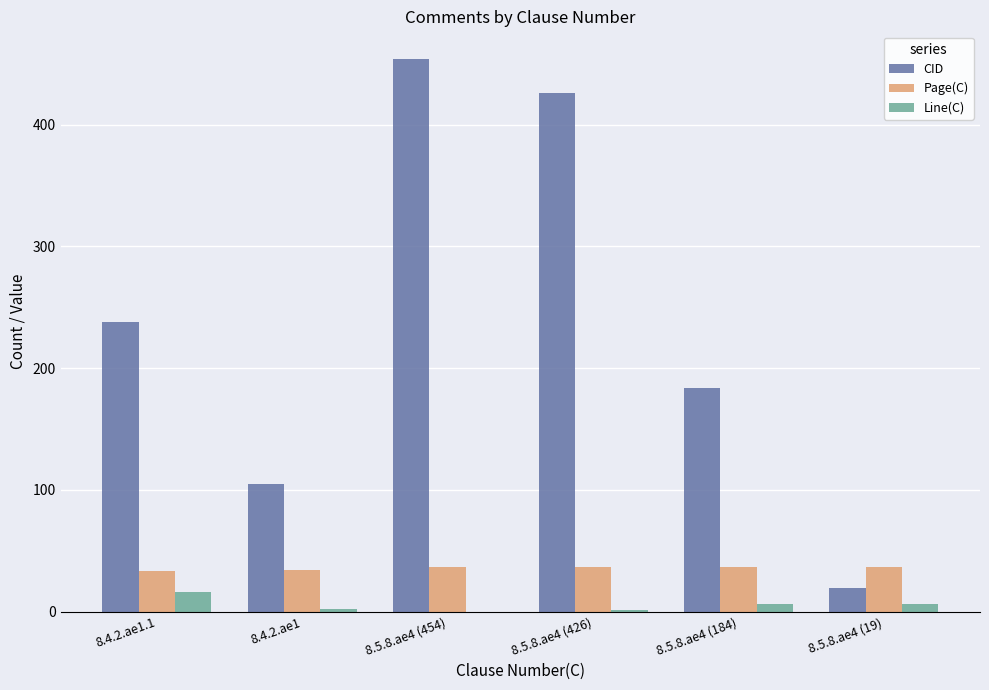

How many categories are shown in the chart?

6